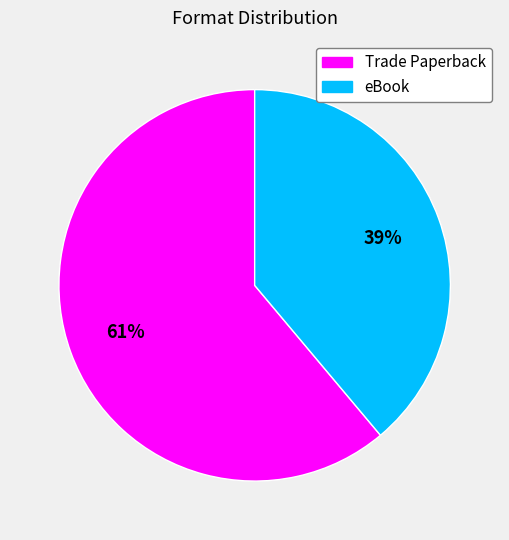

Which slice is the largest?

Trade Paperback